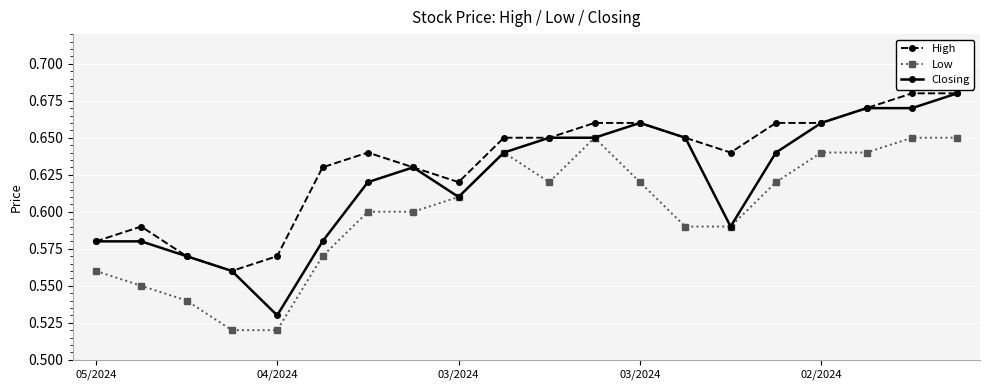

How many Low values are between 0 and 1?

20